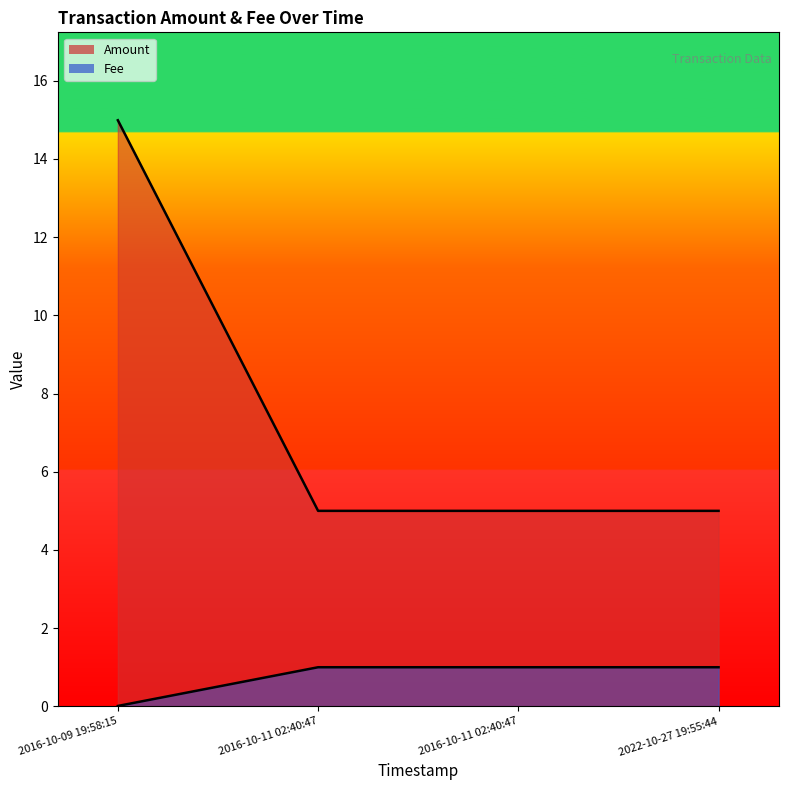

Does the chart display data point markers on the line(s)?

No